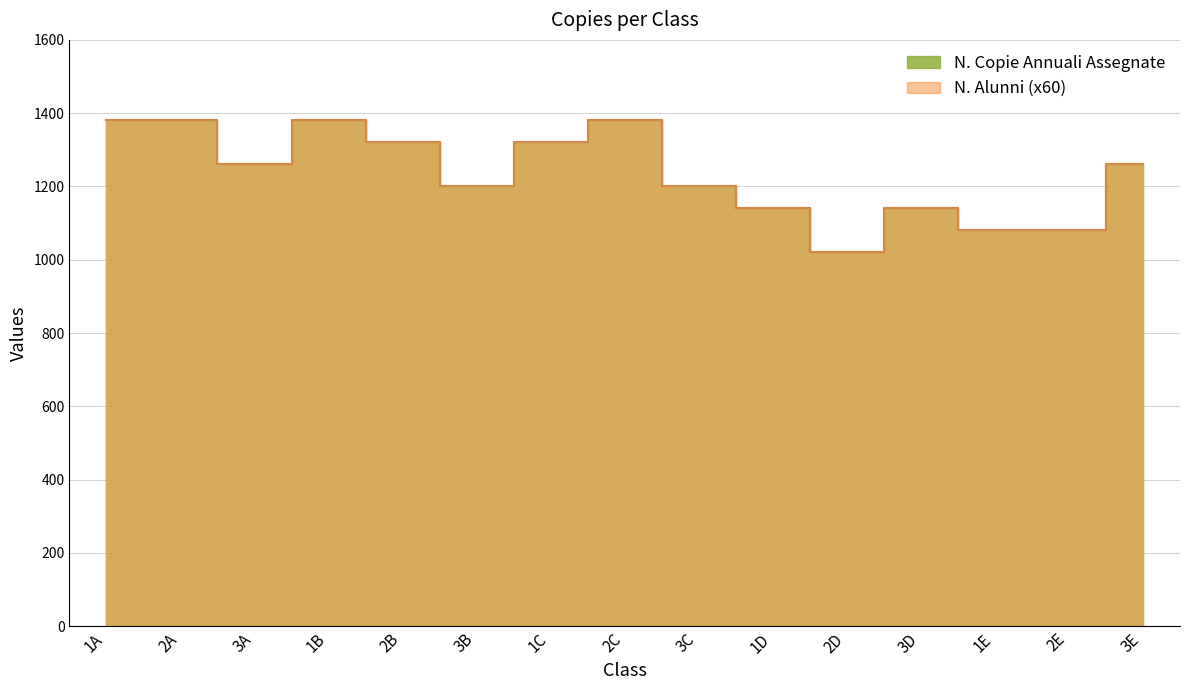

True or false: N. Alunni and N. Copie Annuali Assegnate intersect in this chart.

False